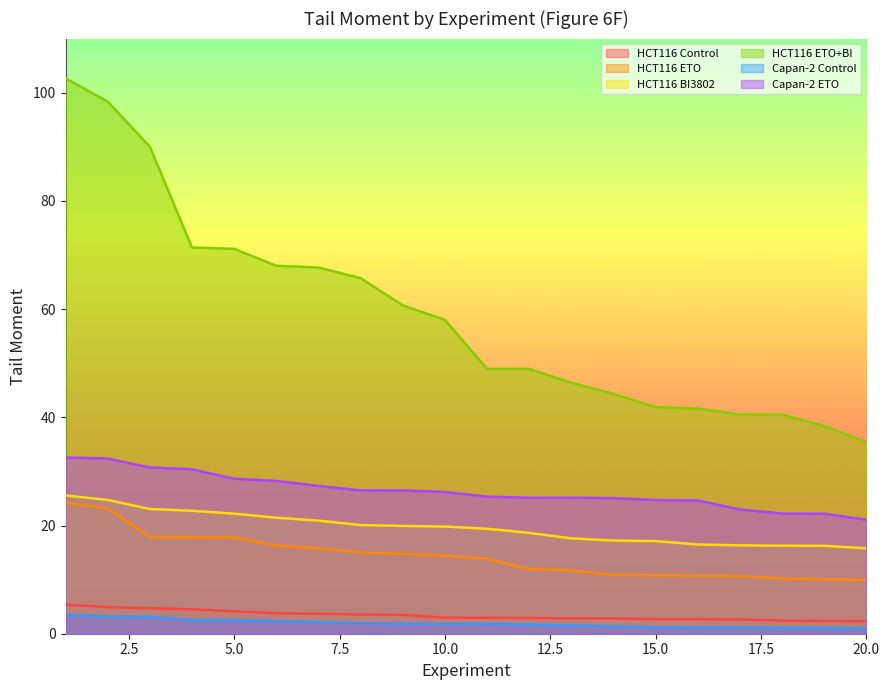

What is the minimum value shown in the chart?

1.0